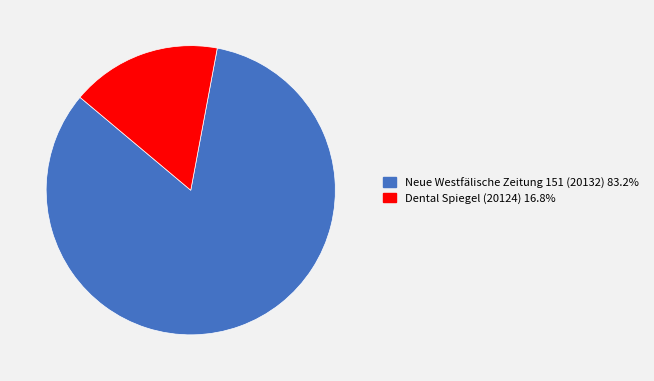

Which has a higher value, Neue Westfälische Zeitung 151 (20132) or Dental Spiegel (20124)?

Neue Westfälische Zeitung 151 (20132)